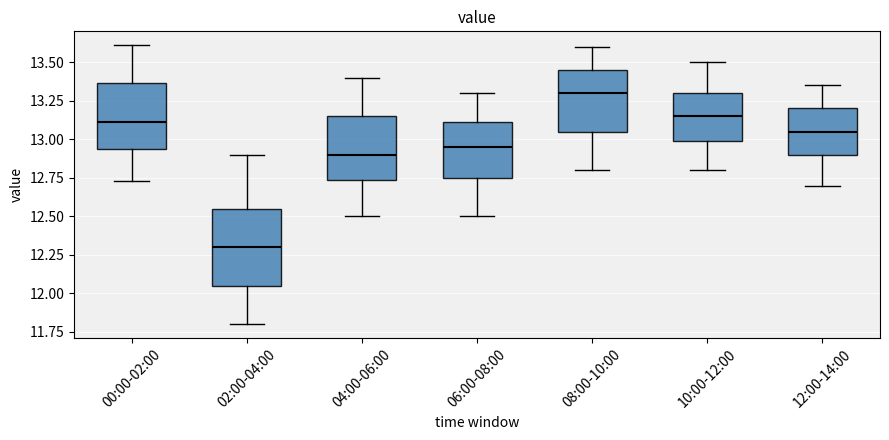

Which box's median line is the highest?

08:00-10:00